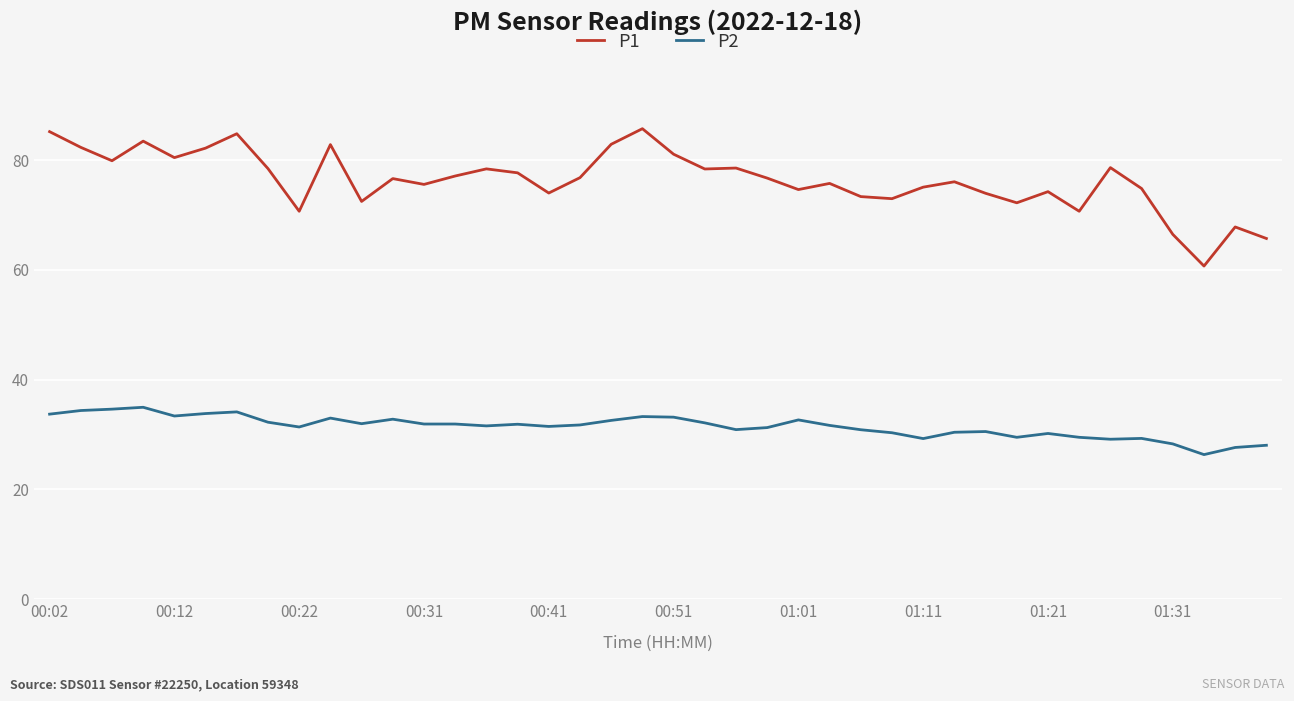

What is the maximum value shown in the chart?

85.7